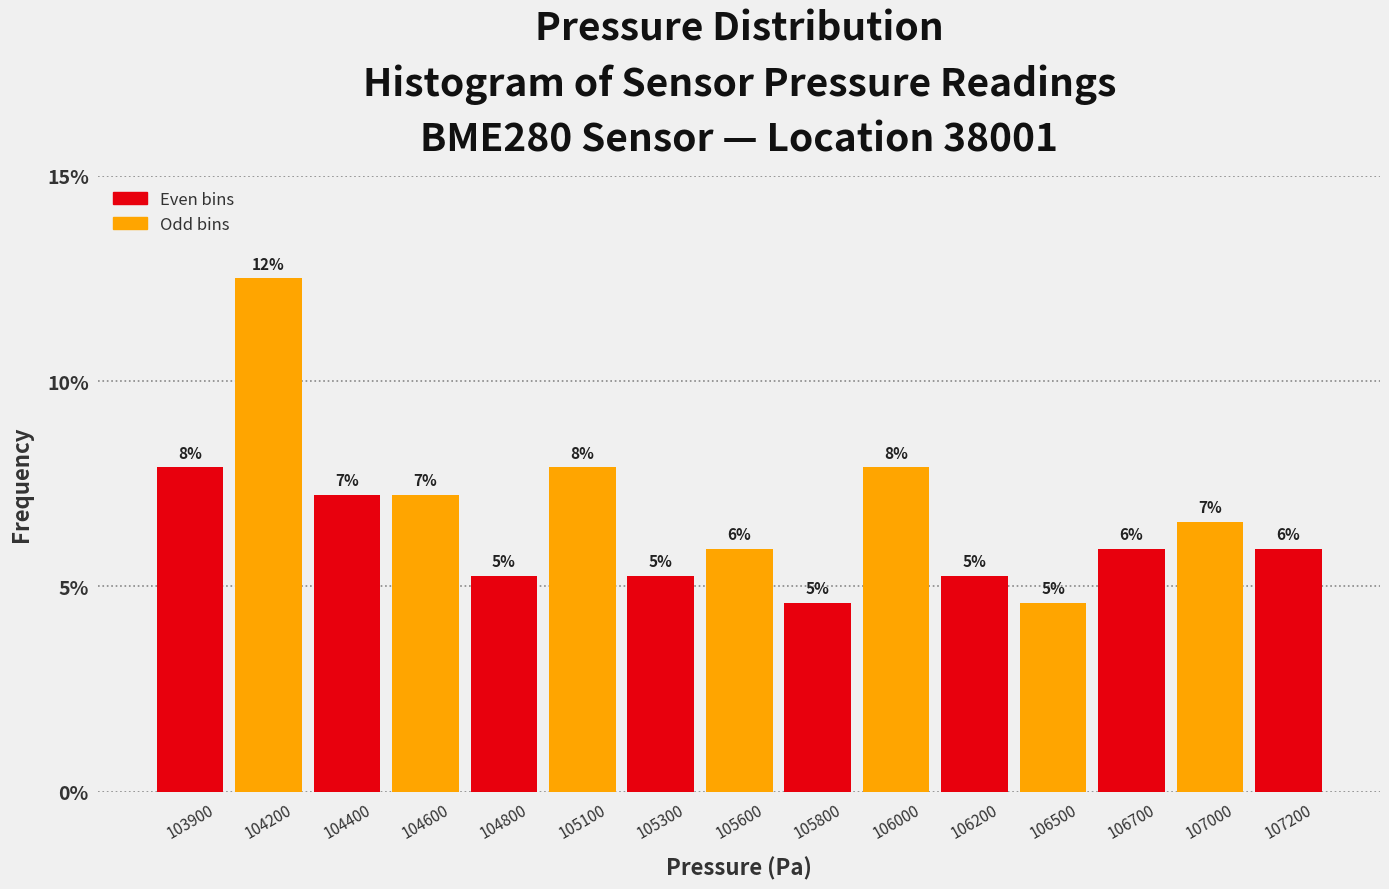

Are the bars horizontal?

No